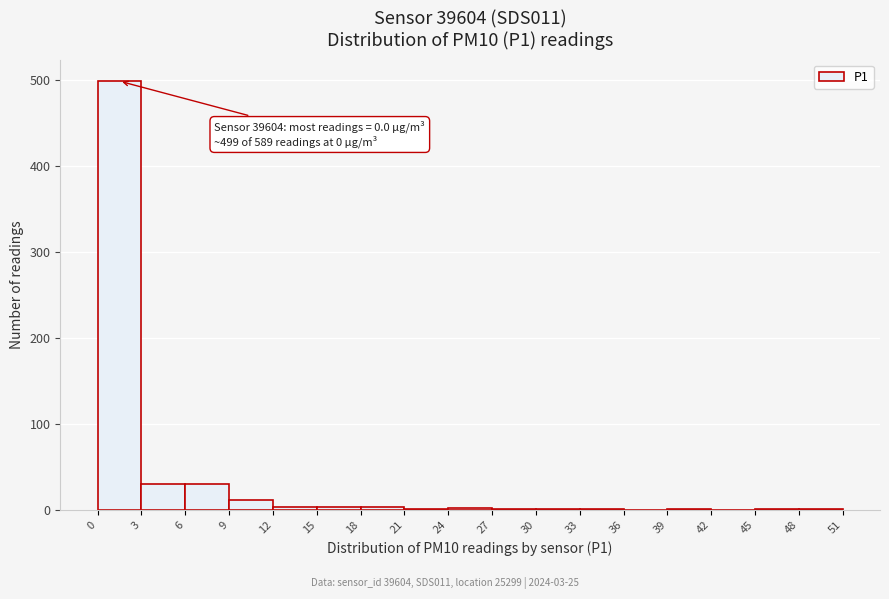

Over which range of the x-axis is the bar tallest?

0 to 3